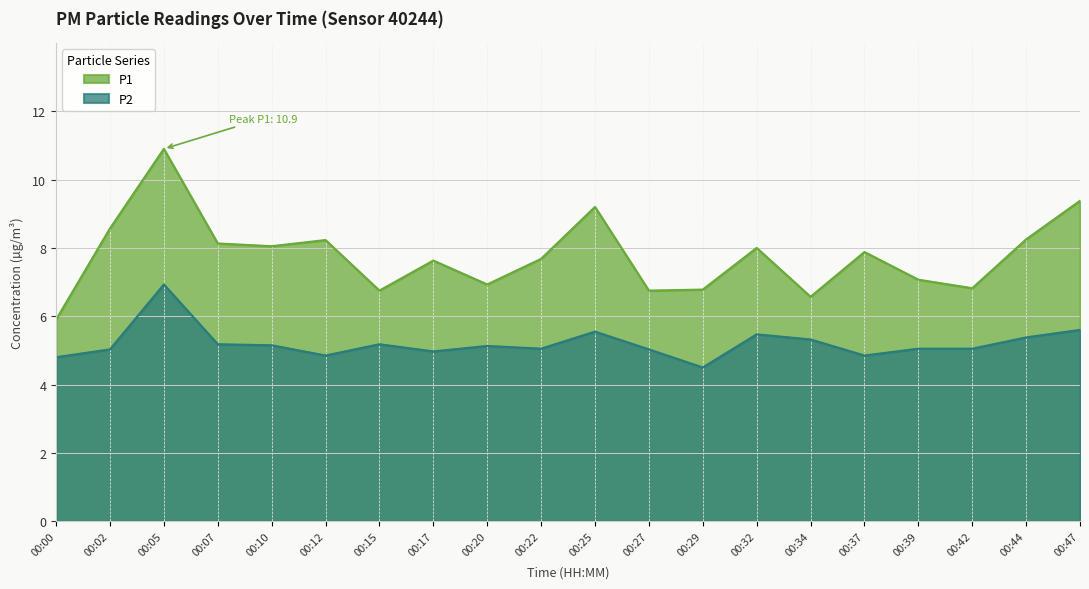

What is the value of the P2 point at the 19th from the left?

5.4